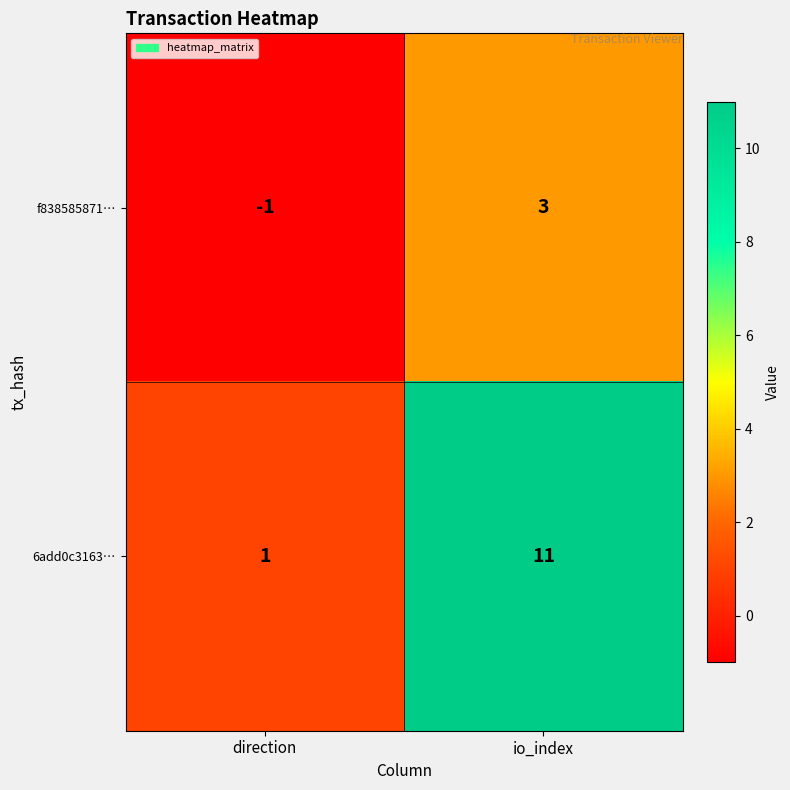

How many categories are shown in the chart?

2